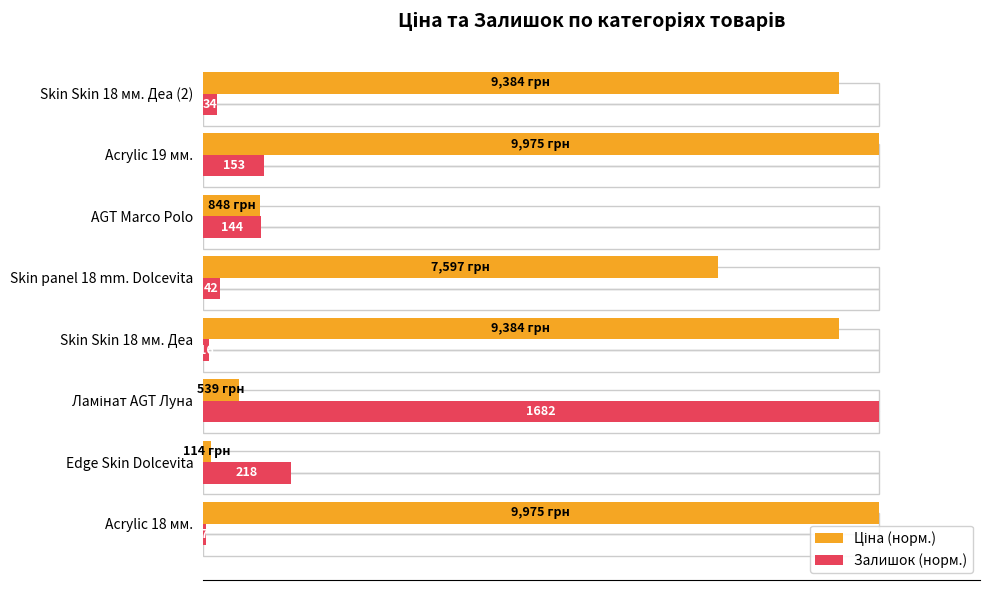

Is it true that Залишок (норм.) equals 14.5 at Acrylic 19 мм.?

False